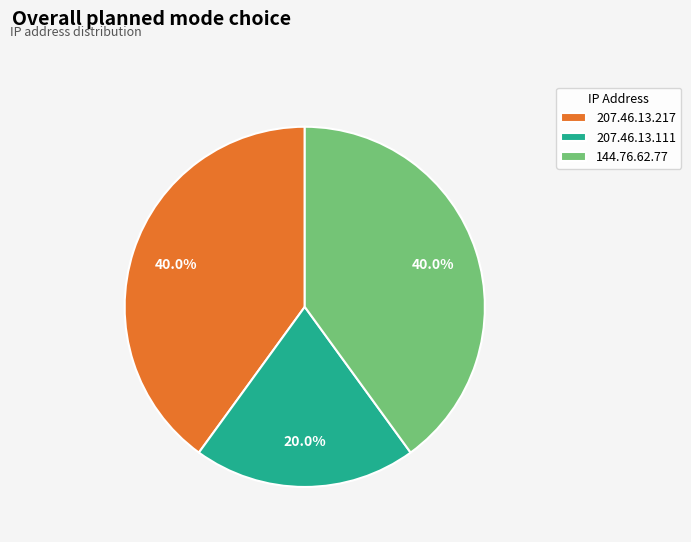

Is there a majority slice in this chart?

No